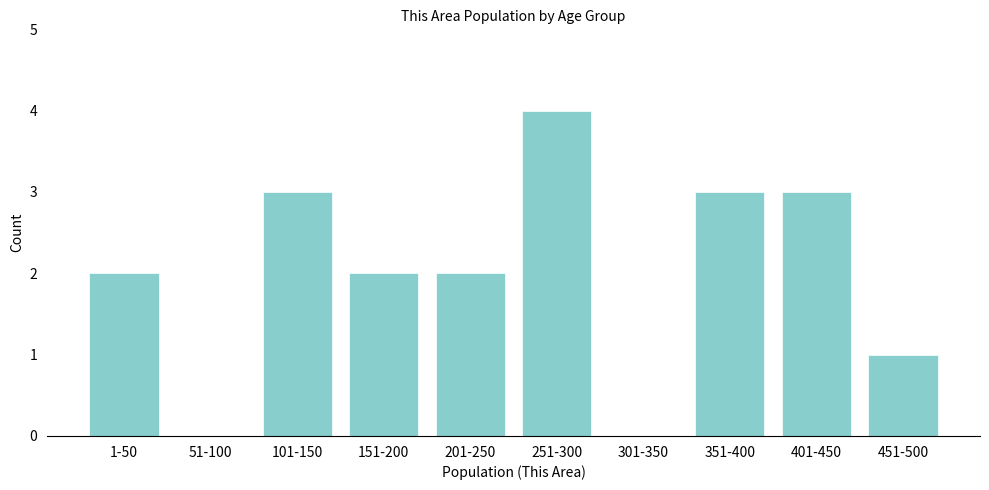

Reading left to right, extract all data points from this chart.

1-50=2	51-100=0	101-150=3	151-200=2	201-250=2	251-300=4	301-350=0	351-400=3	401-450=3	451-500=1